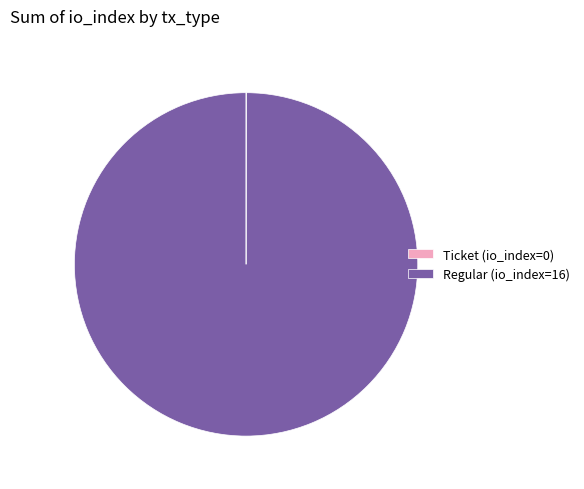

Is there any slice that represents more than half of the pie?

Yes